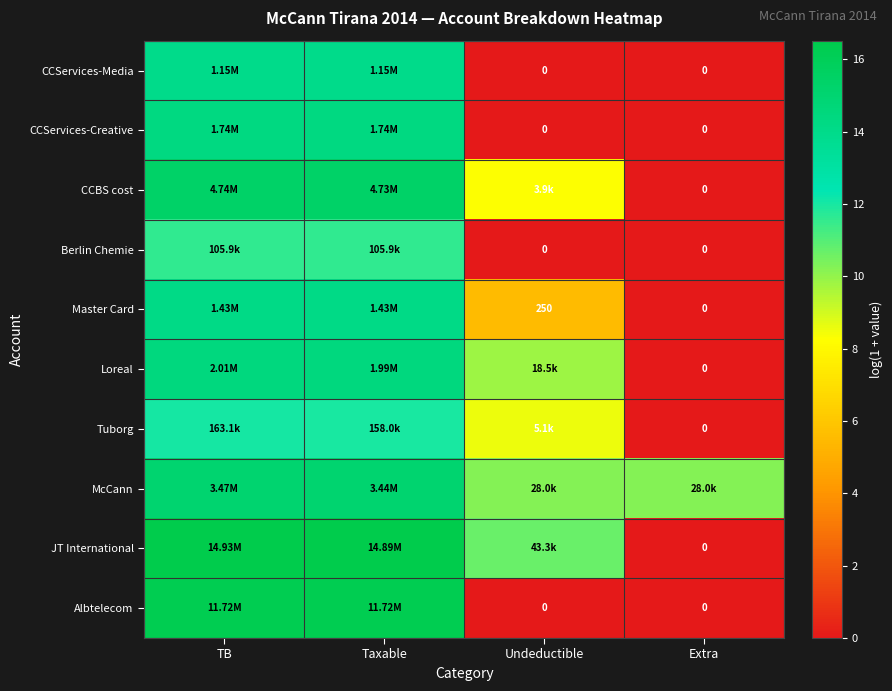

Is the value of Master Card at TB greater than the value of CCServices-Creative at Undeductible?

Yes